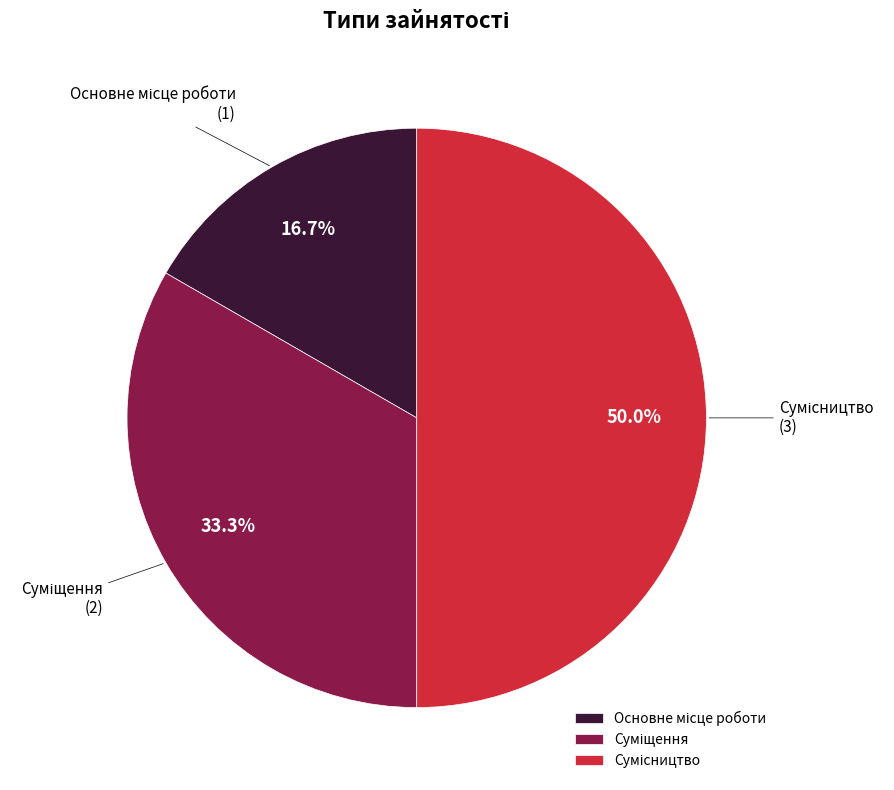

Does Сумісництво account for over 50% of the chart?

No